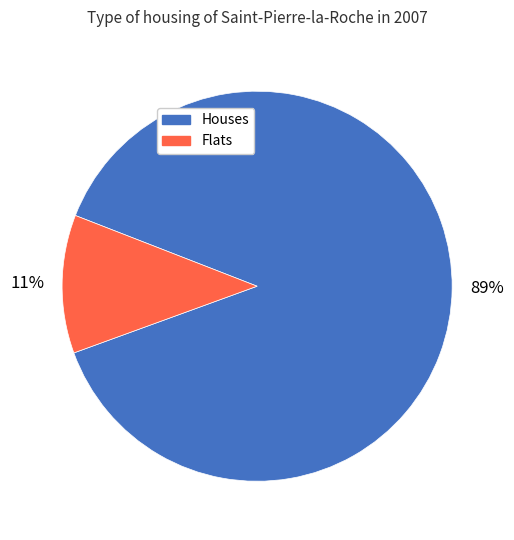

Does any single category account for the majority?

Yes